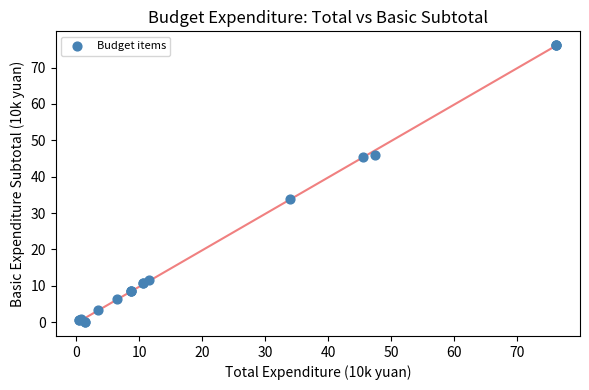

What Y value in the scatter plot is closest to 38?

33.9